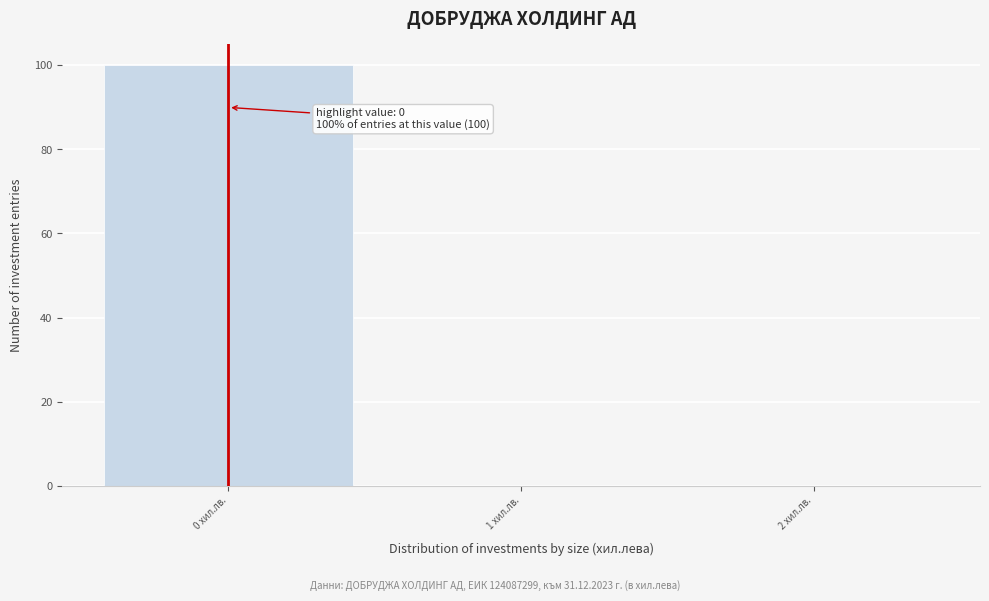

Over which range of the x-axis is the bar tallest?

-0.5 to 0.5